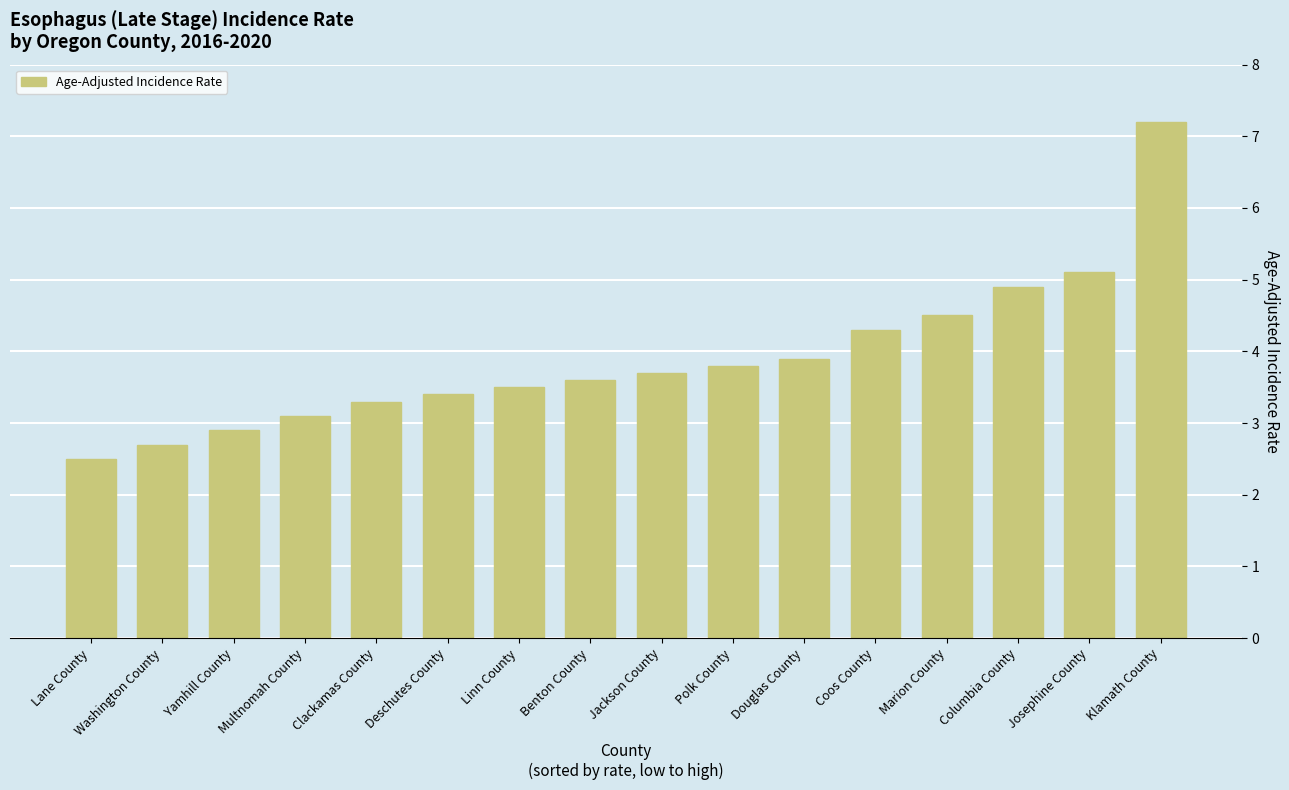

What is the label of the 2nd bar from the left?

Washington County